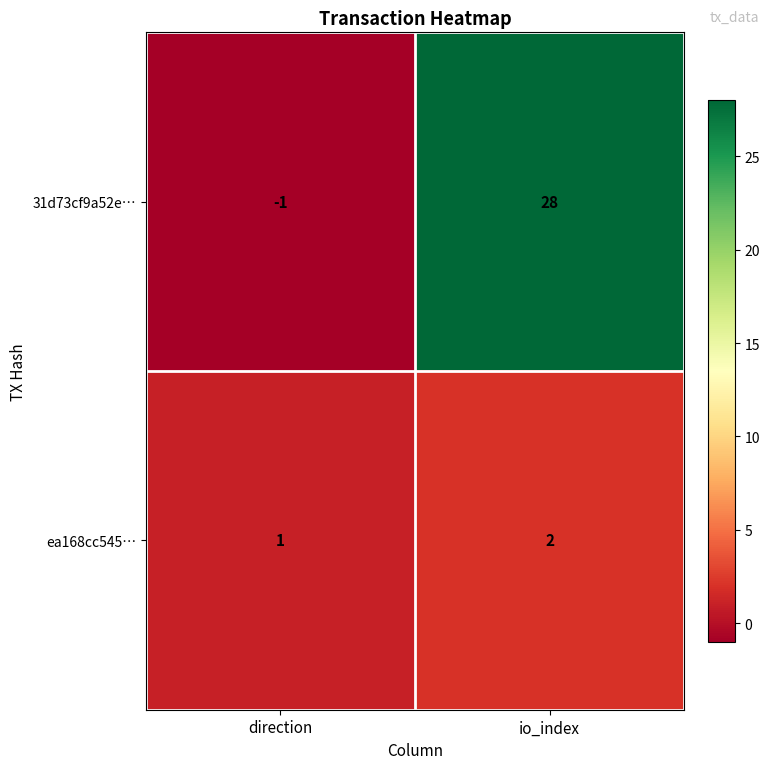

At io_index, list the series in order from smallest to largest.

ea168cc545…, 31d73cf9a52e…